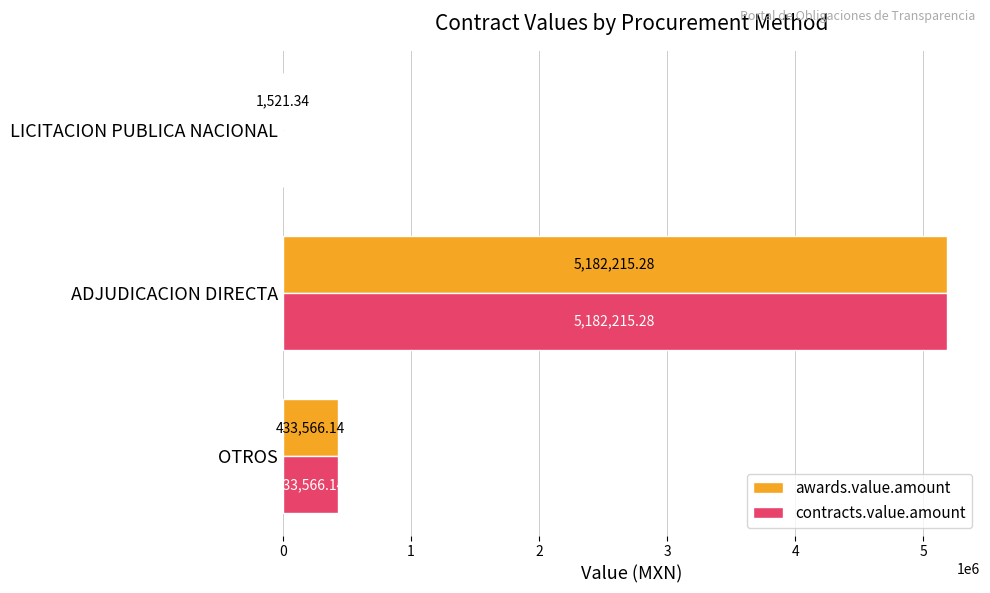

At which label is contracts.value.amount closest to 2591868?

OTROS